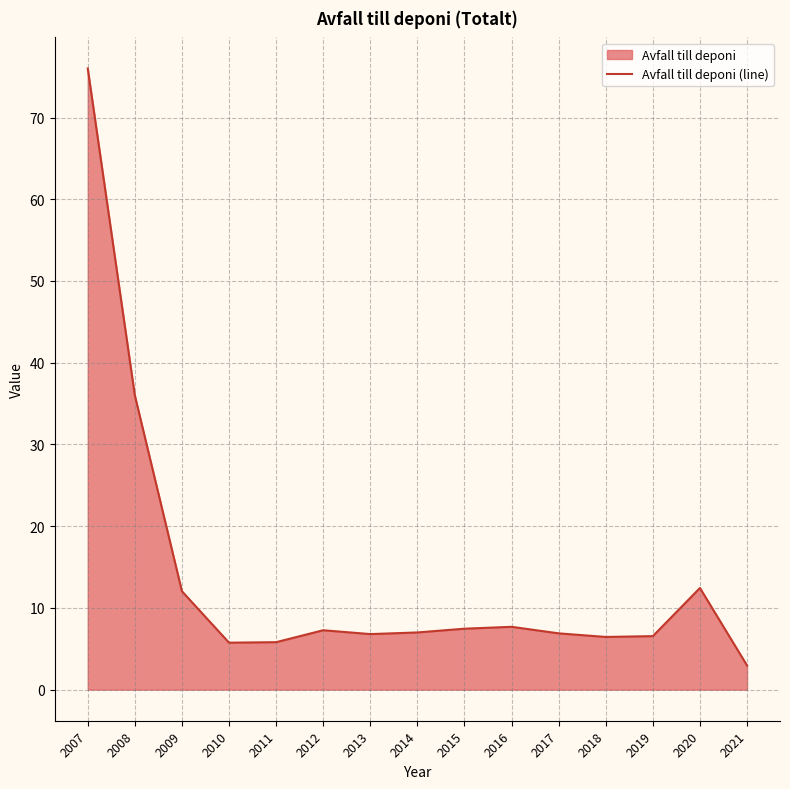

Reading left to right, list all the values displayed in this chart.

2007=76.0	2008=36.0	2009=12.0	2010=5.8	2011=5.8	2012=7.3	2013=6.8	2014=7.0	2015=7.5	2016=7.7	2017=6.9	2018=6.5	2019=6.5	2020=12.4	2021=3.0